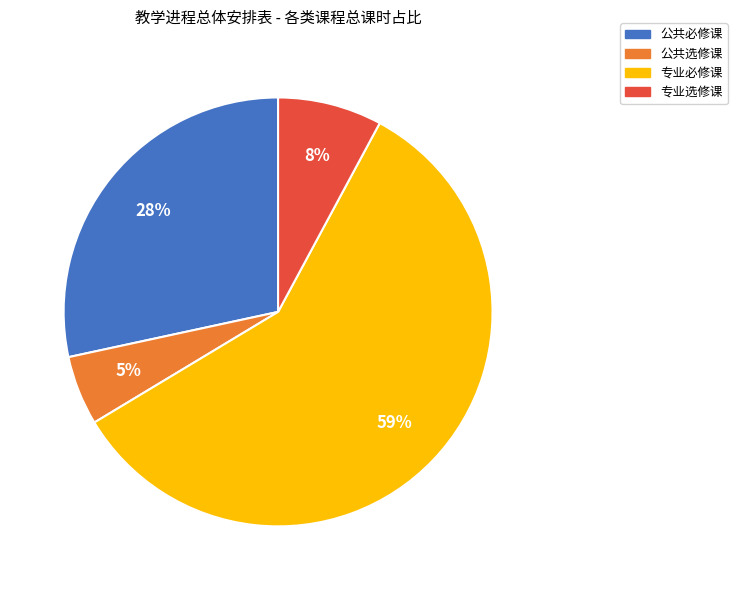

Is it true that 公共必修课 is 42% of the pie?

False